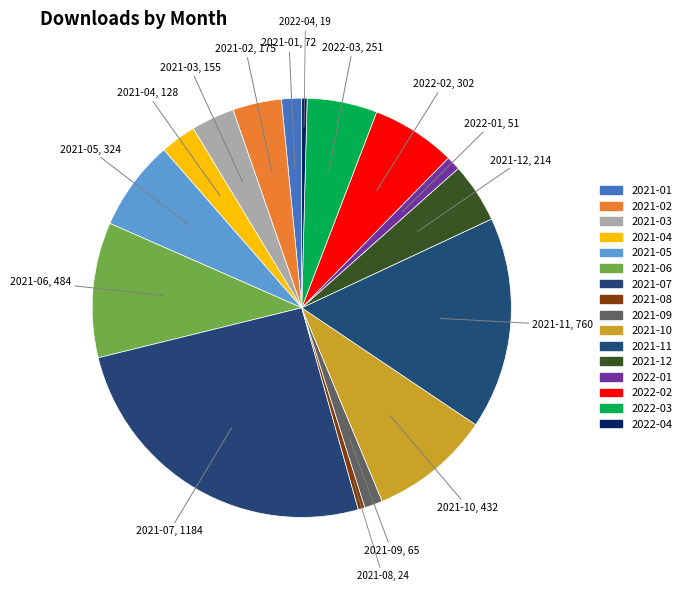

How many segments does this pie chart have?

16